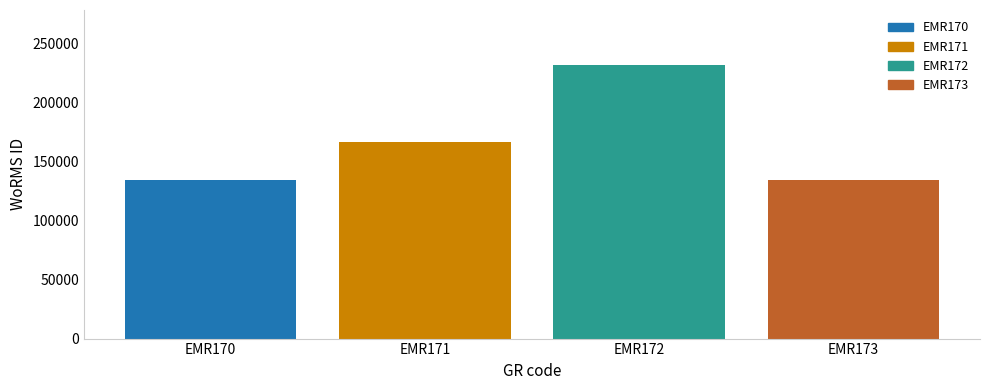

The value at EMR171 is 166496. True or false?

True